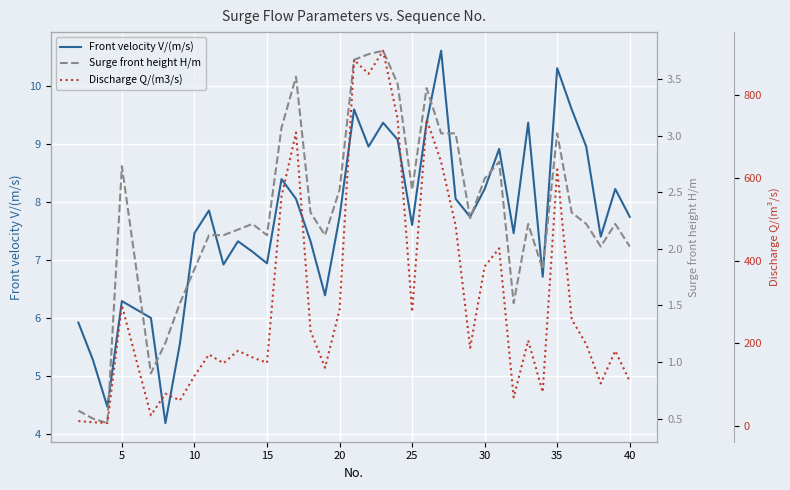

True or false: Front velocity V/(m/s) has a value of 10.5 at 15.

False